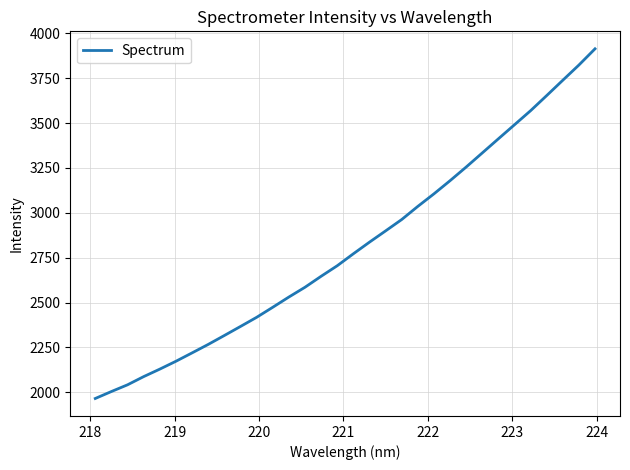

How many values are below 2771?

16